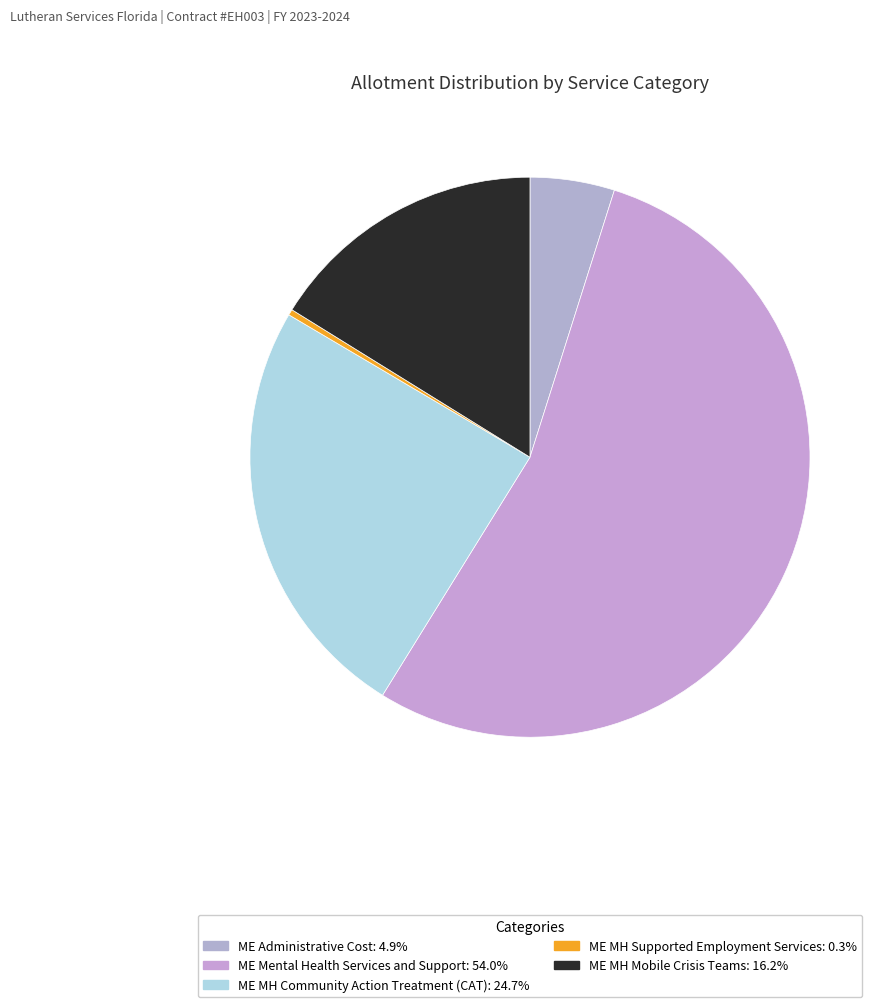

How many slices are in this pie chart?

5